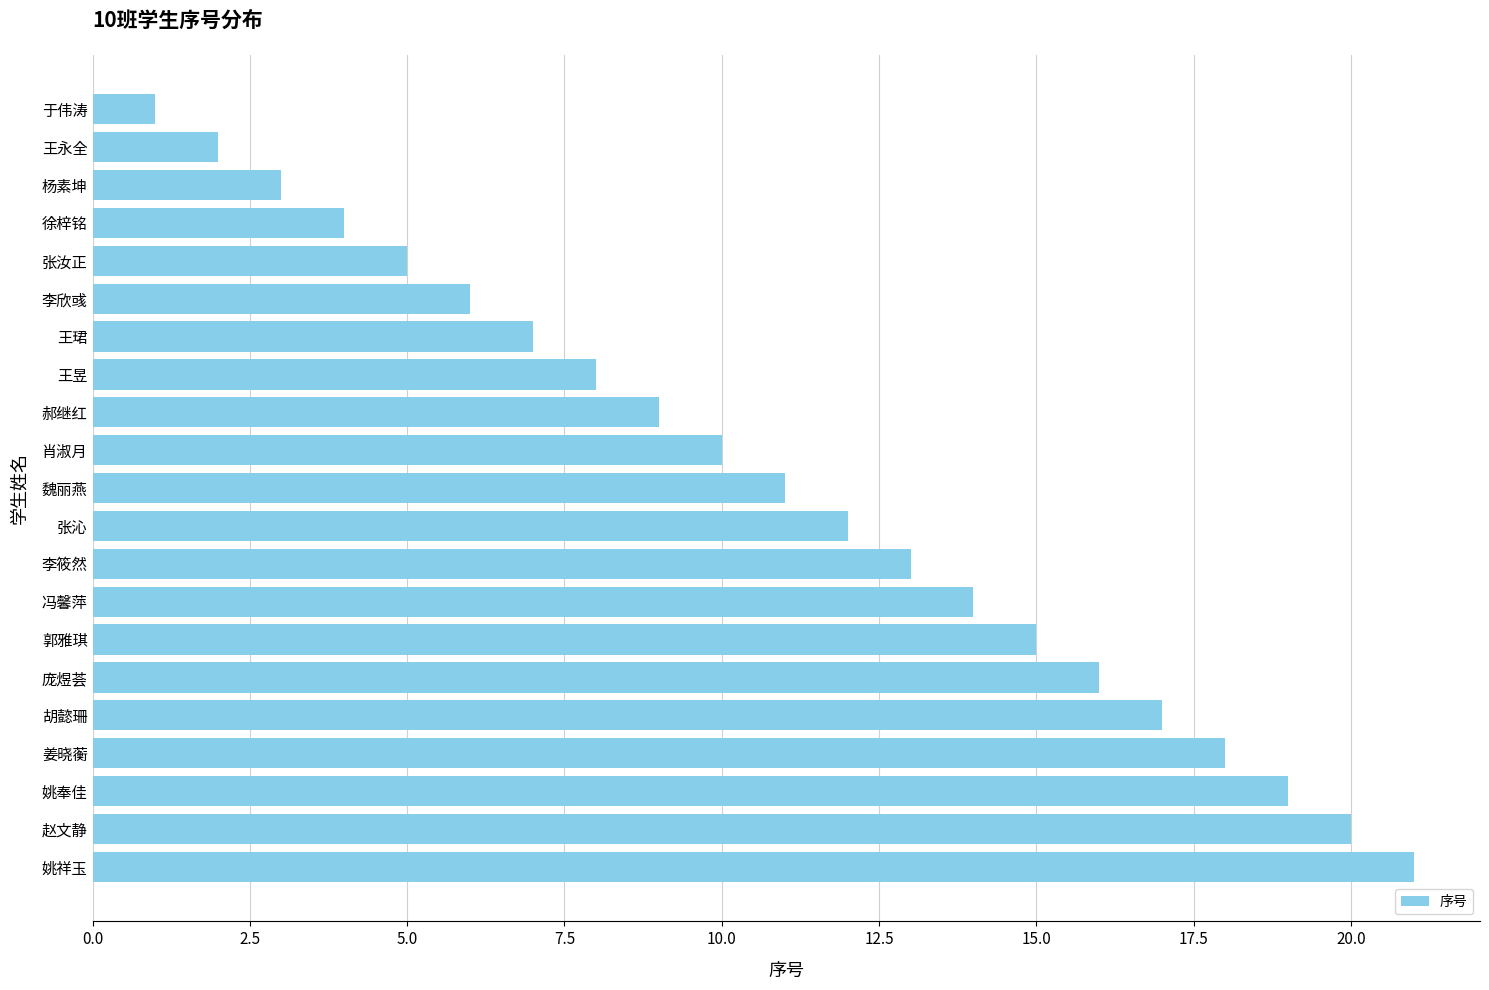

The value at 王永全 is 4. True or false?

False